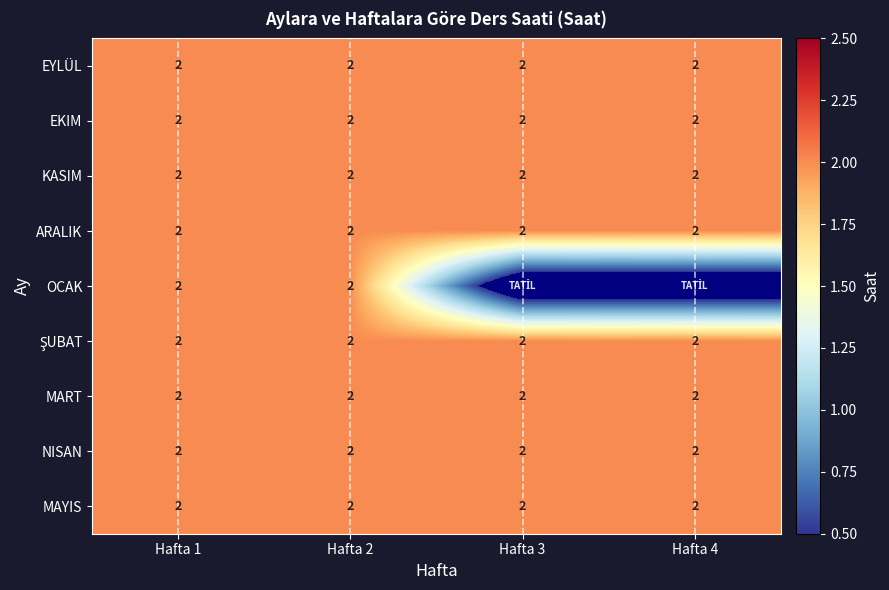

The MART series shows 2 at Hafta 1. True or false?

True